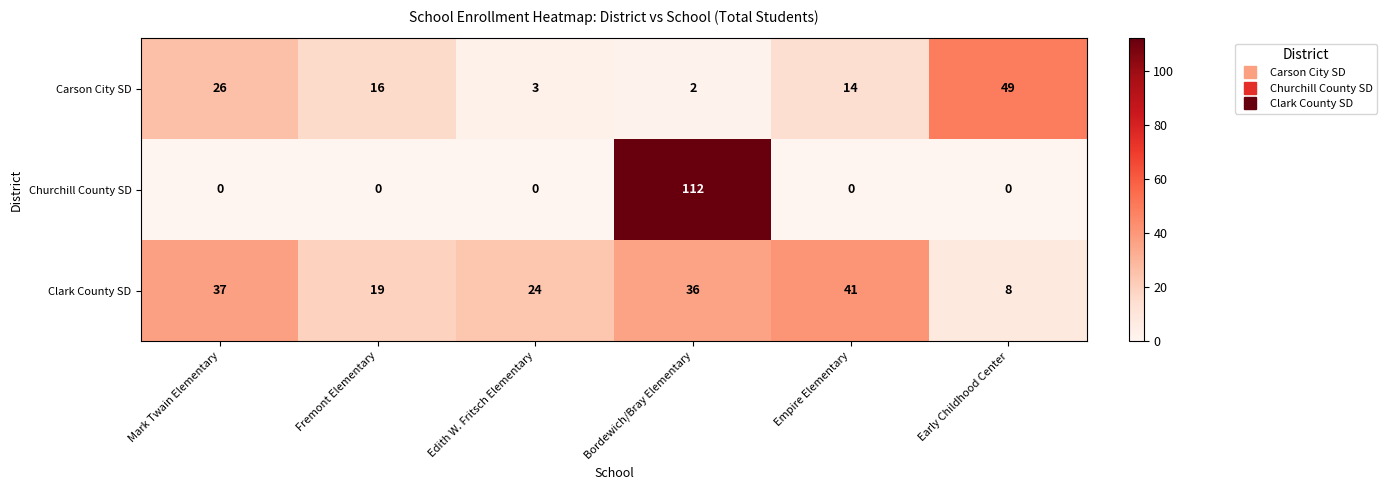

At which label is Carson City SD closest to 25?

Mark Twain Elementary